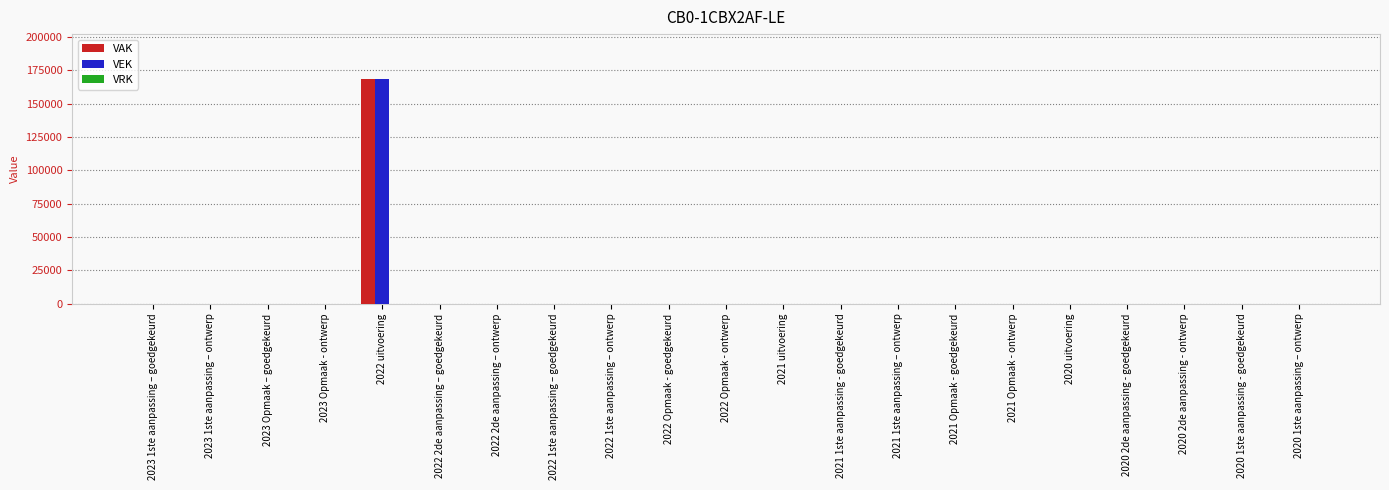

What is the sum of all VEK values?

168403